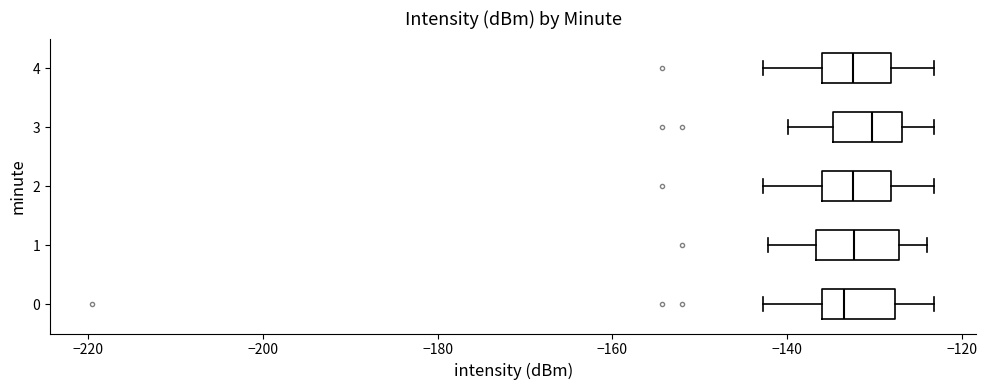

Where does the right whisker of the box at y = 1 end on the x-axis? The values are not printed on the chart, so give them approximately, as read against the axis.

-124